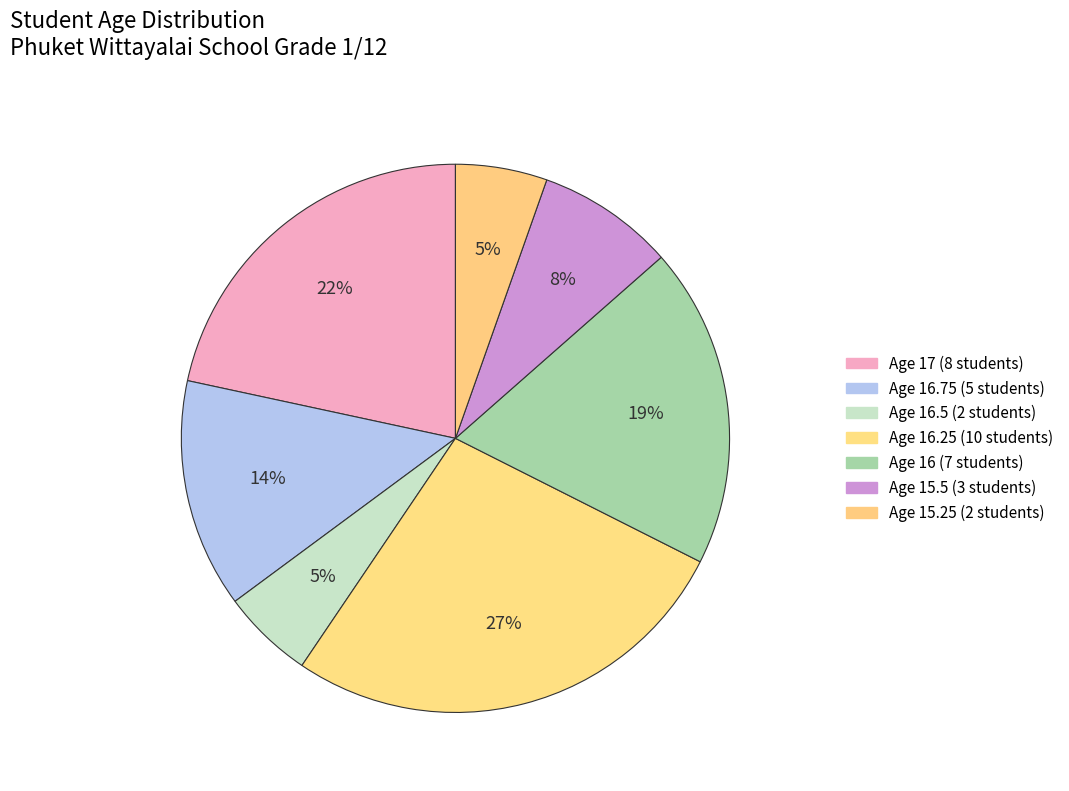

Does any single category account for the majority?

No